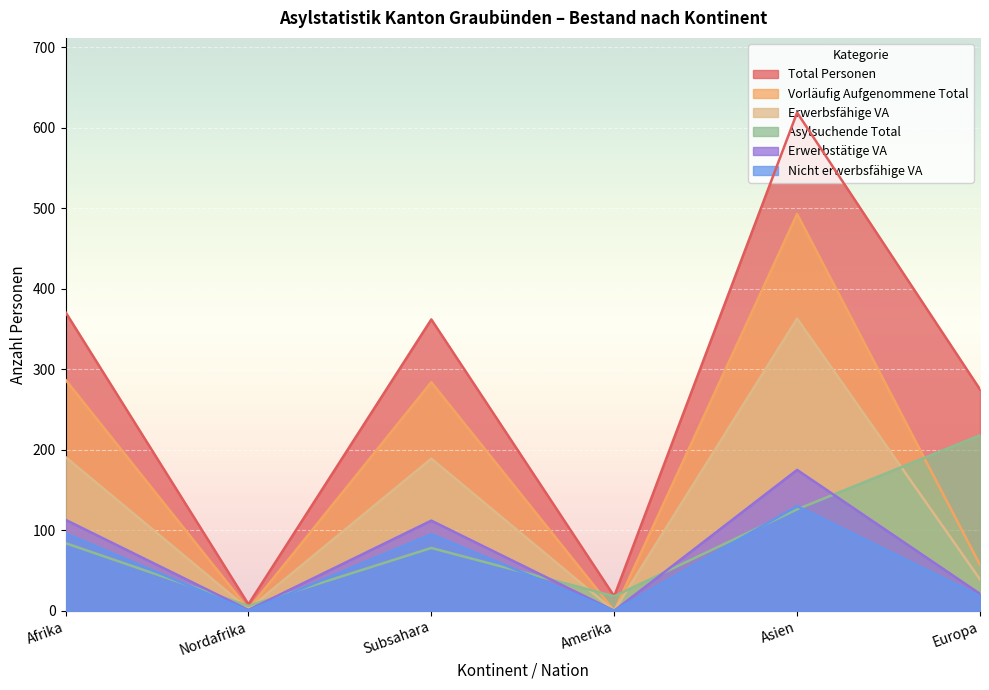

True or false: Nicht erwerbsfähige VA and Total Personen cross at least once.

False